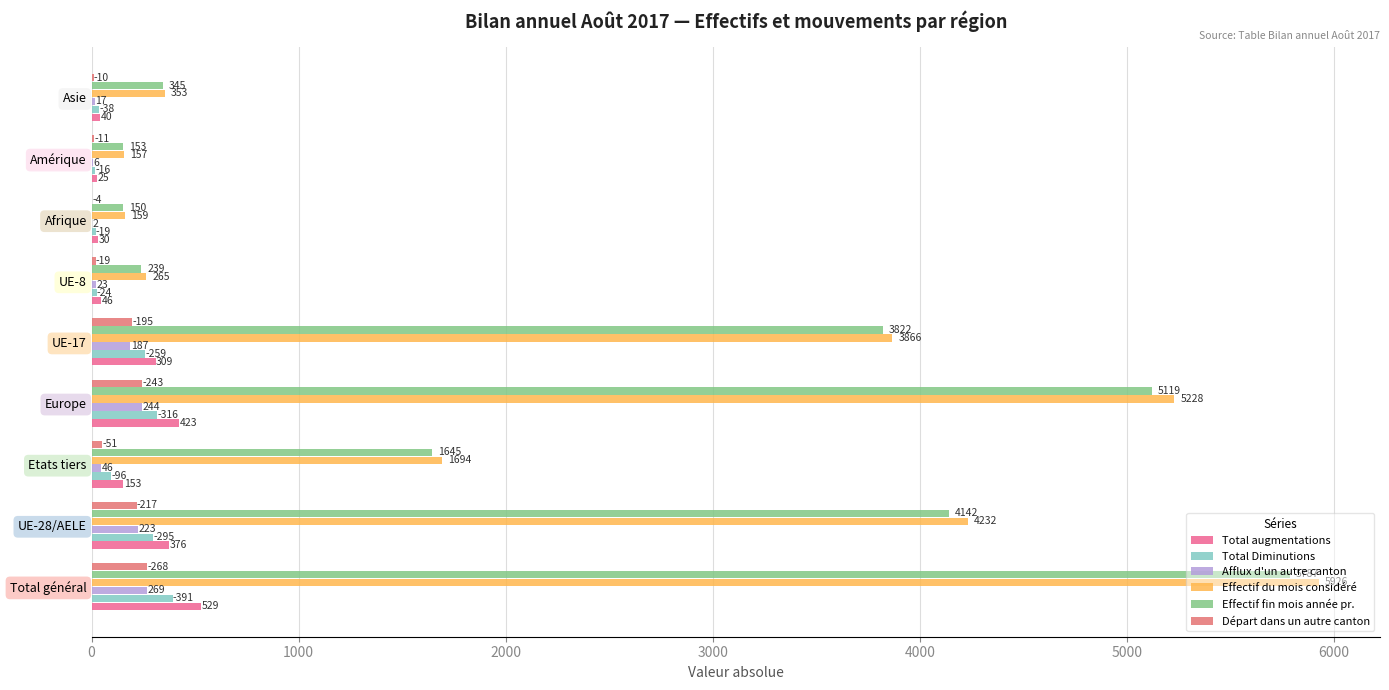

How many distinct data groups are displayed?

6